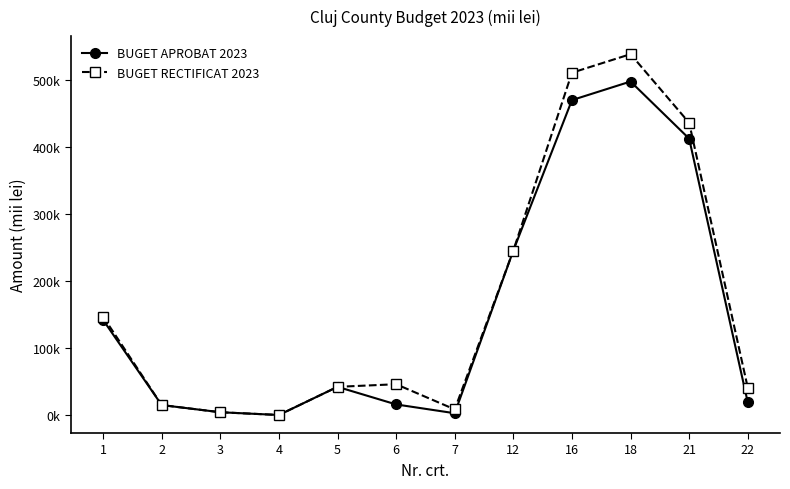

What are all the series names shown in the legend?

BUGET APROBAT 2023, BUGET RECTIFICAT 2023